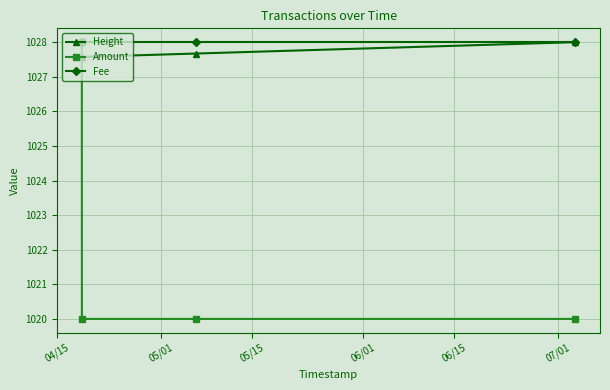

What is the minimum value for Fee?

1028.0